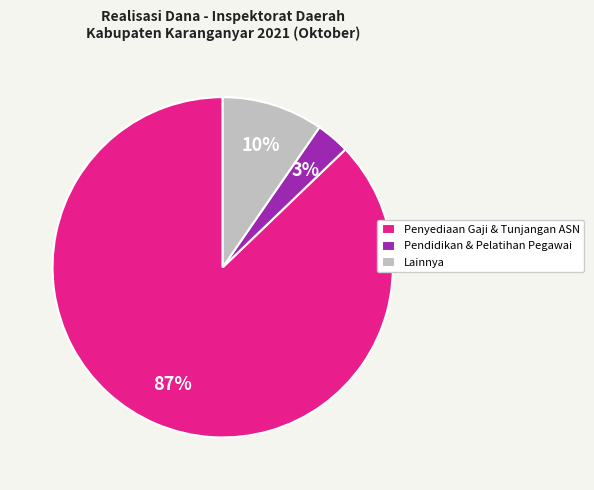

What percentage is the Pendidikan & Pelatihan Pegawai slice, to the nearest percent?

3%